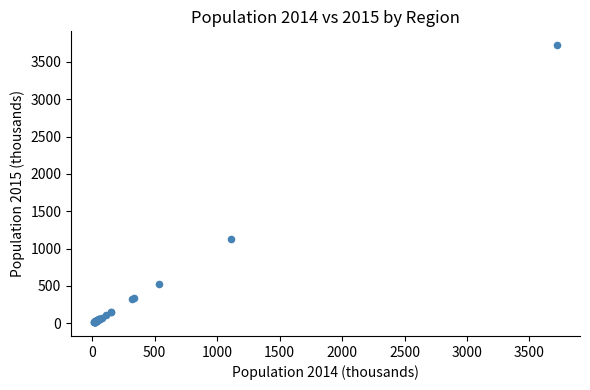

What Y value in the scatter plot is closest to 1870?

1123.8